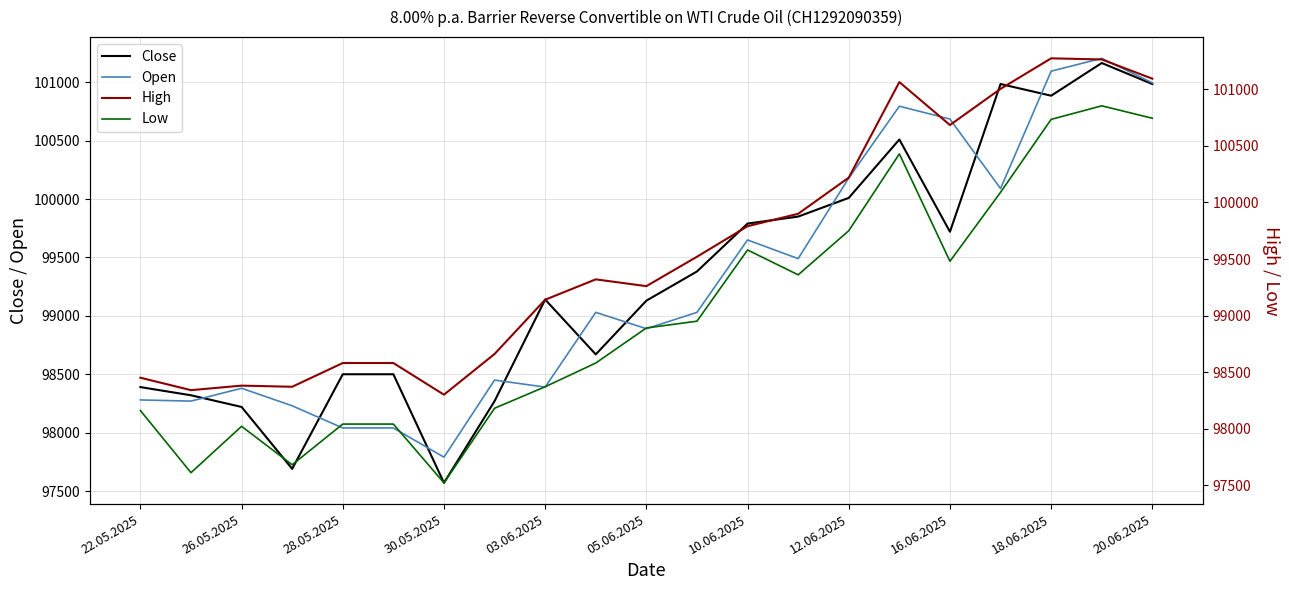

Reading left to right, transcribe all the data shown in this chart.

Close: 98390	98320	98220	97690	98500	98500	97570	98270	99140	98670	99130	99380	99790	99850	100010	100510	99720	100985	100885	101165	100985
Open: 98280	98270	98380	98230	98040	98040	97790	98450	98390	99030	98890	99030	99650	99490	100180	100795	100685	100090	101095	101205	100995
High: 98450	98340	98380	98370	98580	98580	98300	98660	99140	99320	99260	99520	99790	99900	100220	101065	100685	101005	101275	101265	101095
Low: 98160	97610	98020	97680	98040	98040	97520	98180	98370	98580	98890	98950	99580	99360	99750	100430	99480	100090	100735	100855	100745